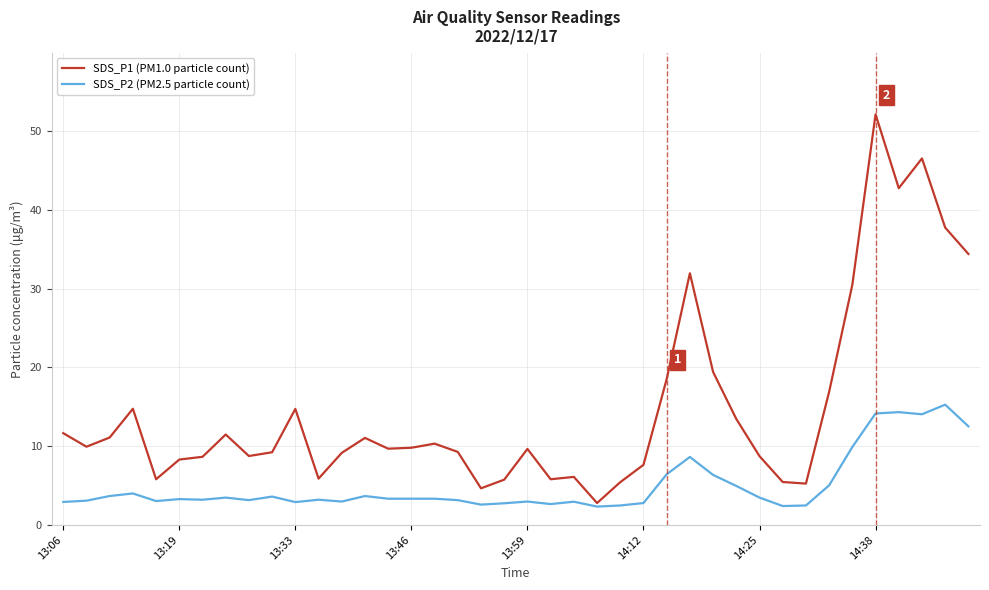

How many lines are shown in the chart?

2